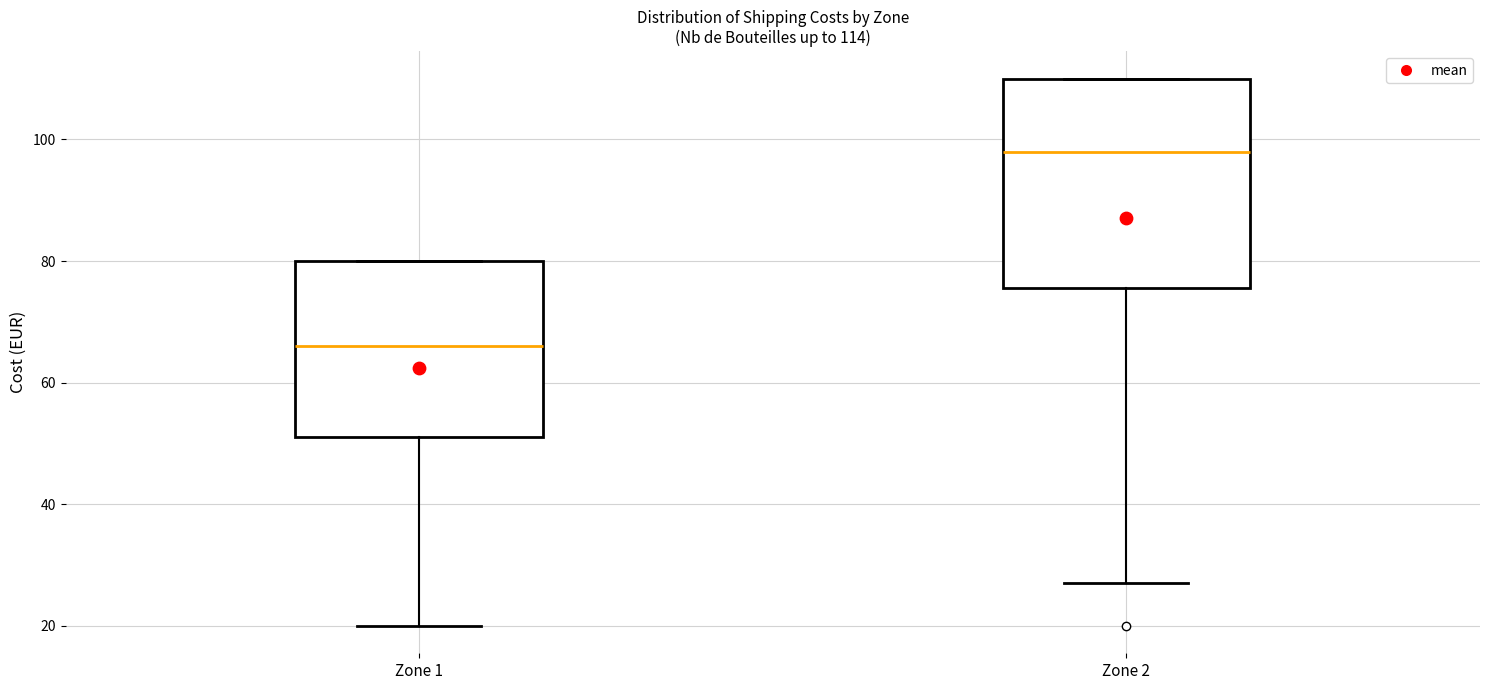

Comparing the boxes themselves (not the whiskers), which one is the tallest?

Zone 2